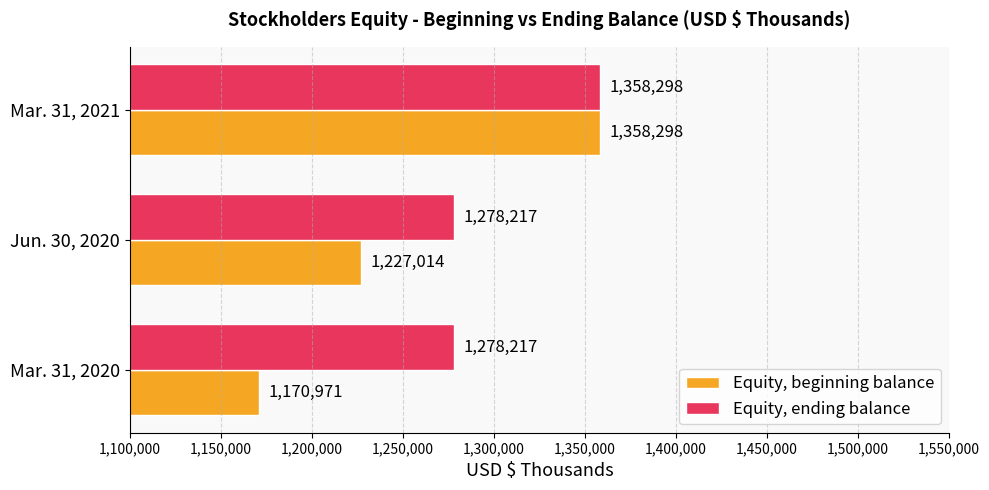

The value of Equity, ending balance at Mar. 31, 2020 is 2058822. True or false?

False